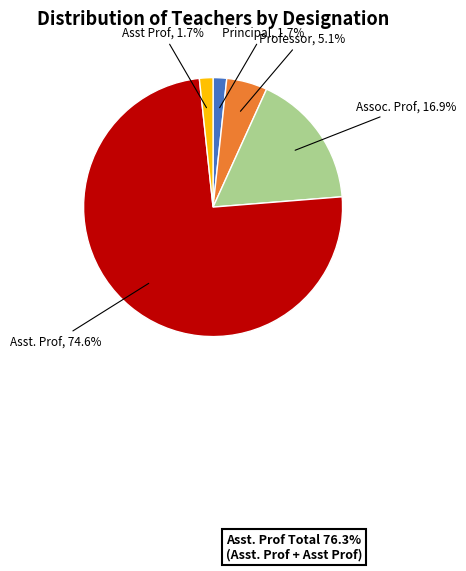

The Principal slice represents 16% of the pie. True or false?

False